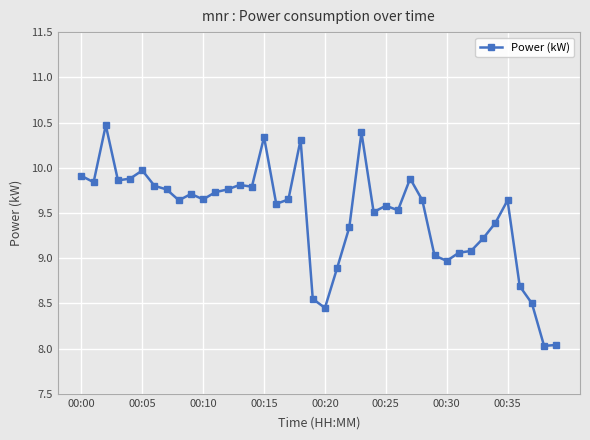

What is the greatest value displayed?

10.5